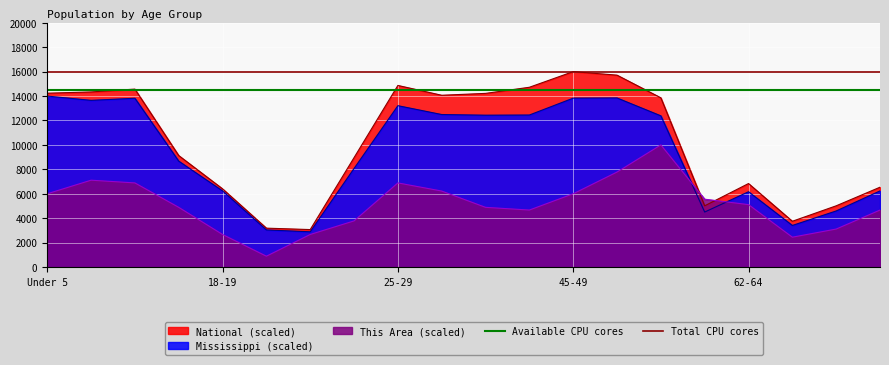

How many lines are shown in the chart?

2